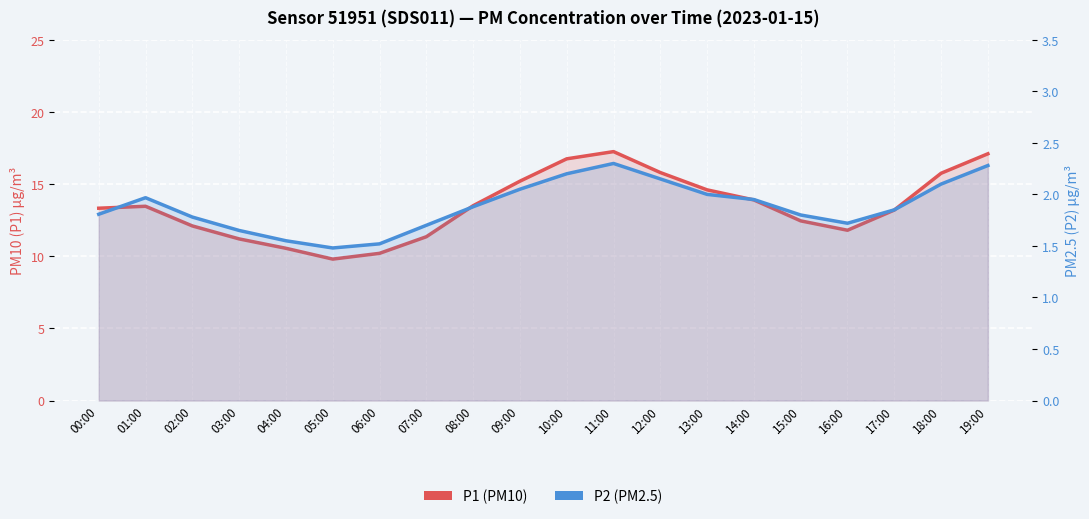

What are all the series names shown in the legend?

P1, P2